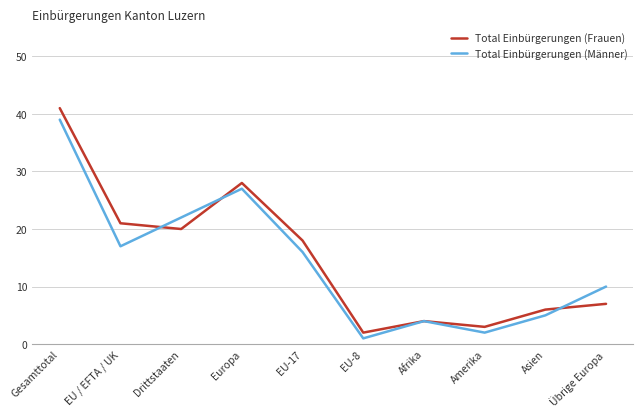

Which category has the lowest value in the Total Einbürgerungen (Frauen) series?

EU-8